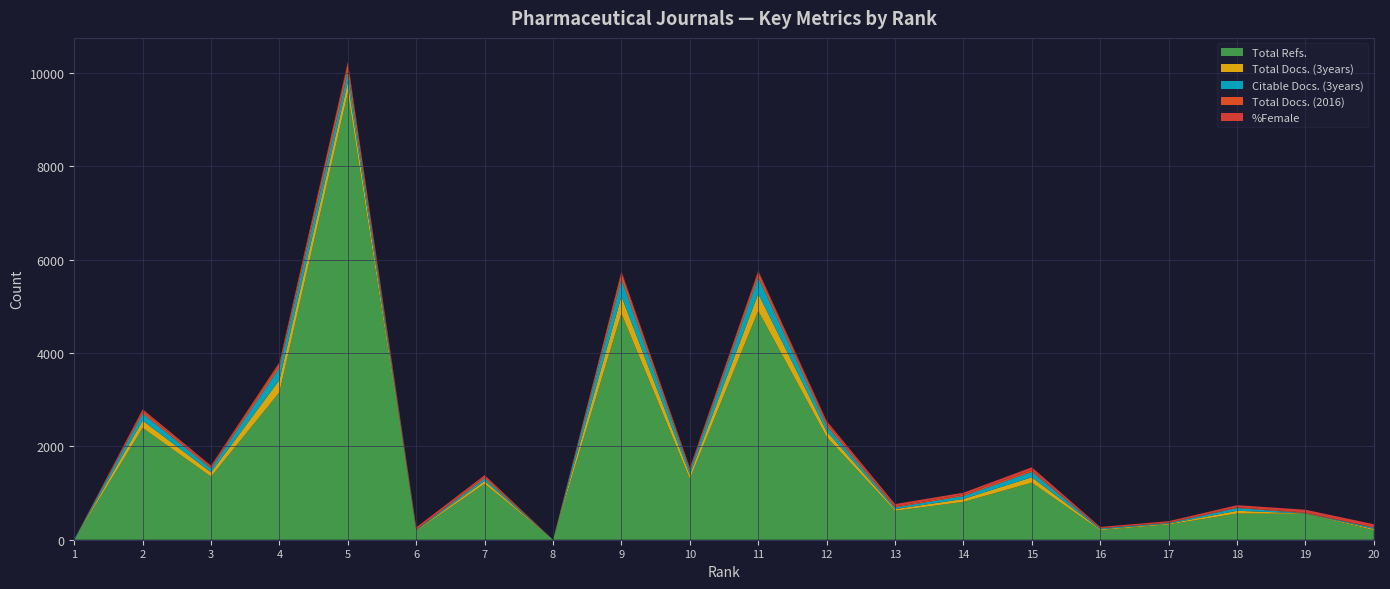

Reading left to right, what are all the values shown in this chart?

Total Refs.: 0	2395	1351	3159	9569	187	1197	0	4847	1301	4903	2201	620	810	1223	204	325	561	556	205
Total Docs. (3years): 1	156	92	263	236	14	61	0	368	87	368	121	35	63	115	19	17	59	6	26
Citable Docs. (3years): 8	150	82	261	224	14	55	0	365	84	353	115	35	62	115	19	16	59	6	26
Total Docs. (2016): 0	54	30	80	167	4	37	0	134	45	105	66	23	32	39	6	12	15	15	4
%Female: 0	40	33	41	42	46	34	0	36	28	36	42	51	41	60	26	27	46	60	71